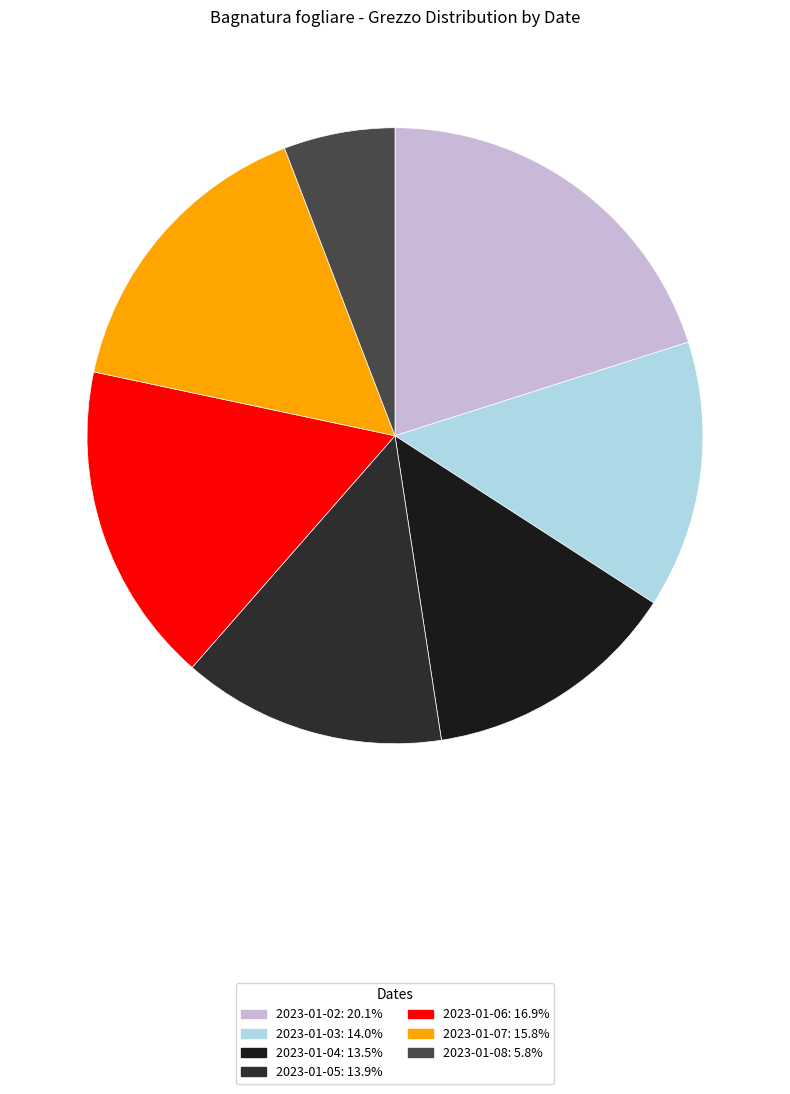

What percentage is the 2023-01-03 slice, to the nearest percent?

14%